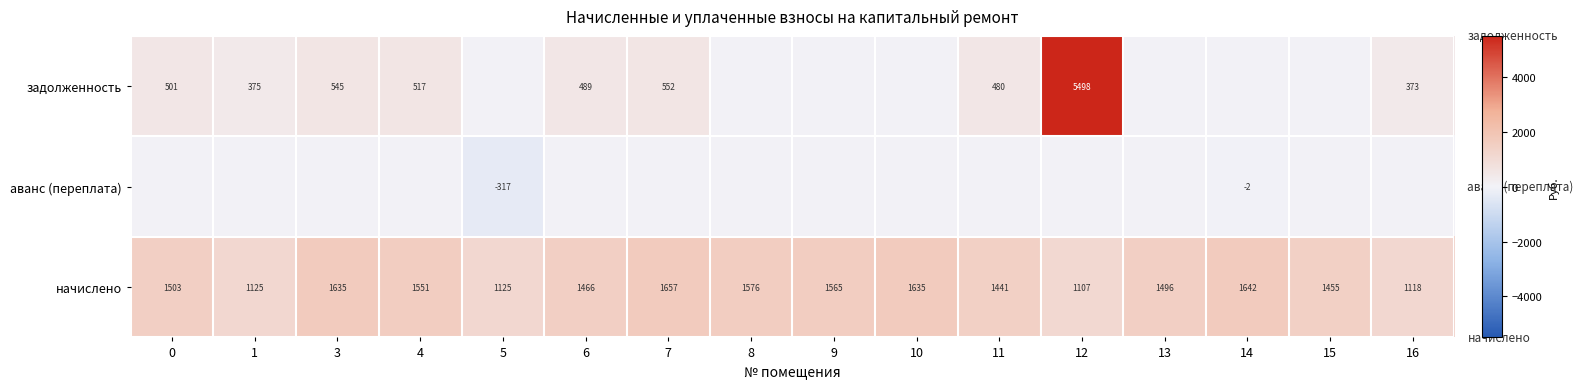

True or false: задолженность has a value of 913 at 7.

False